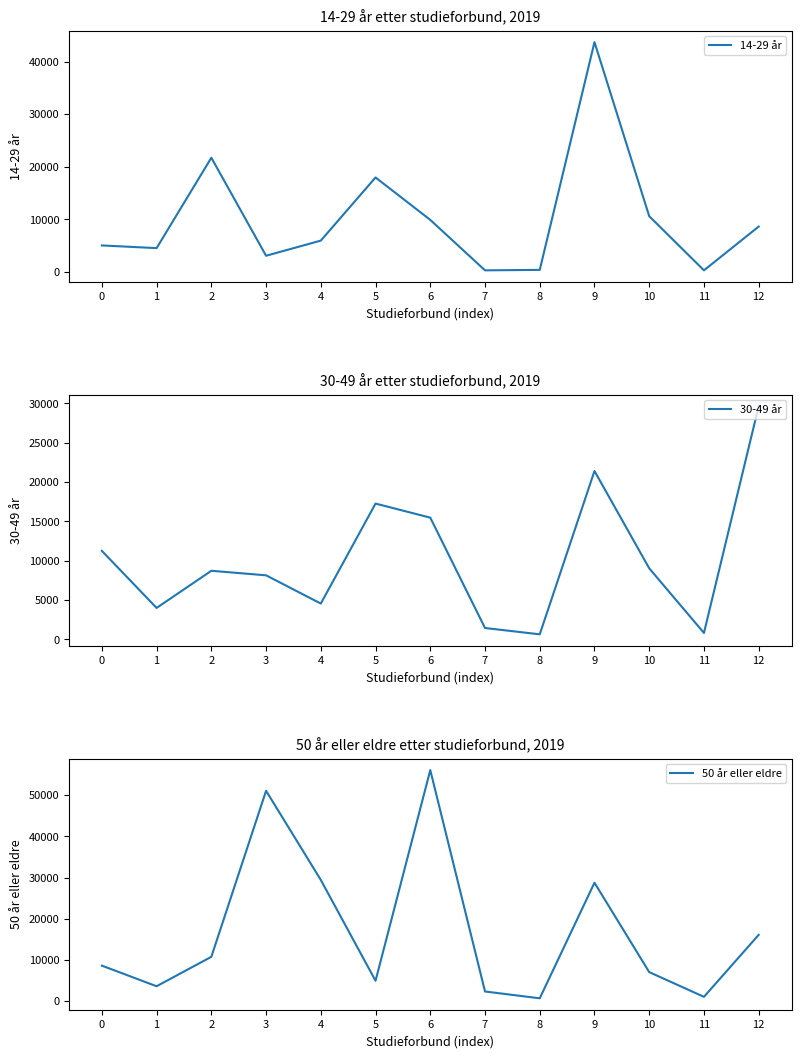

What is the sum of the 14-29 år values at 4 and 11?

6245